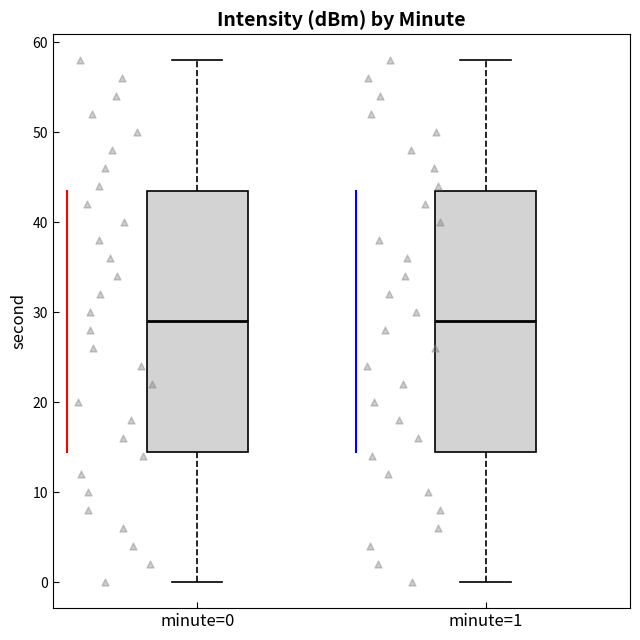

Where does the median line of the box for minute=1 sit on the y-axis? The values are not printed on the chart, so give them approximately, as read against the axis.

29